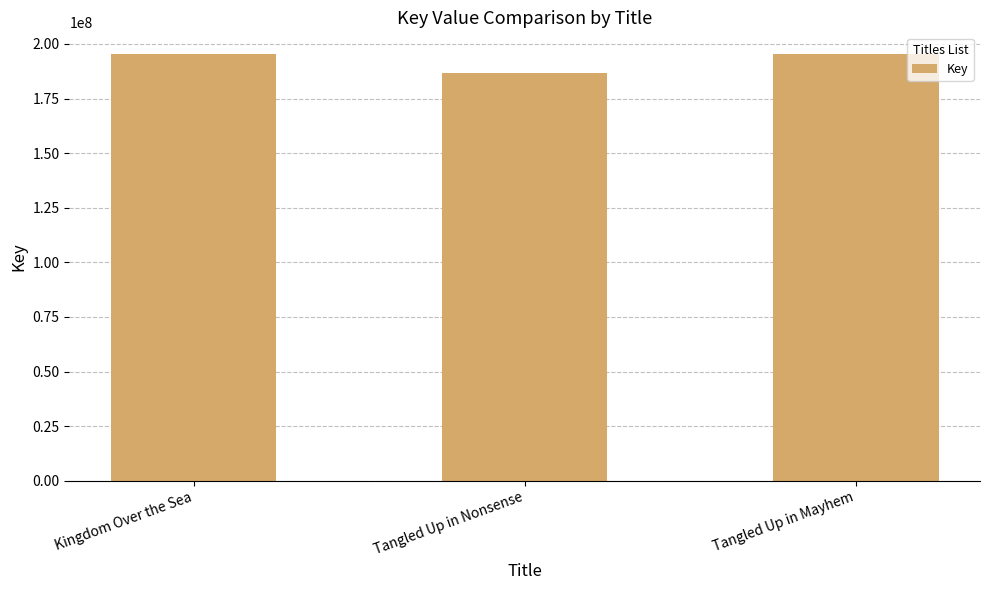

Are the bars grouped side by side (vs. stacked)?

No